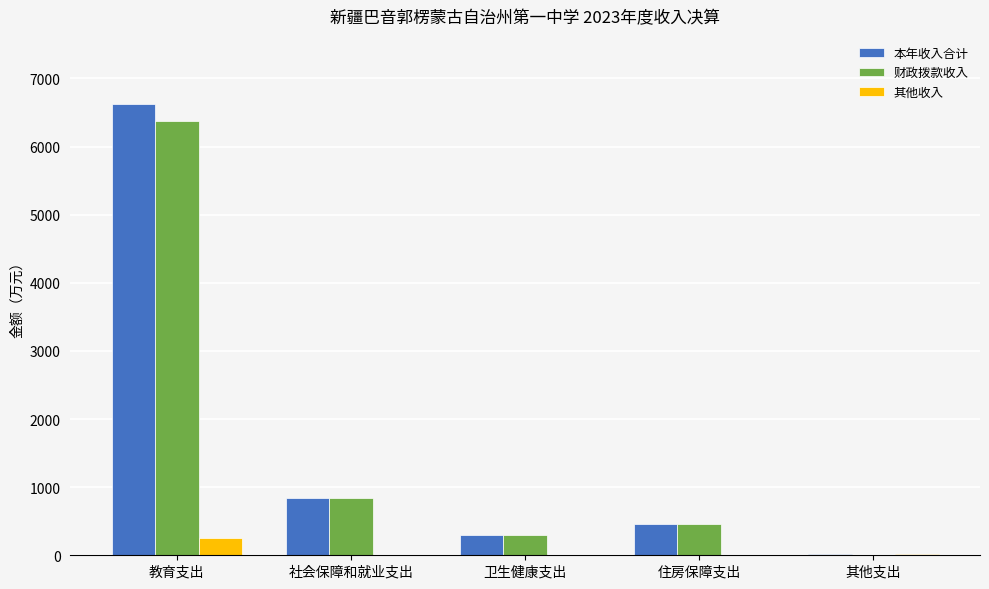

Between 教育支出 and 卫生健康支出, which series saw the biggest shift?

本年收入合计